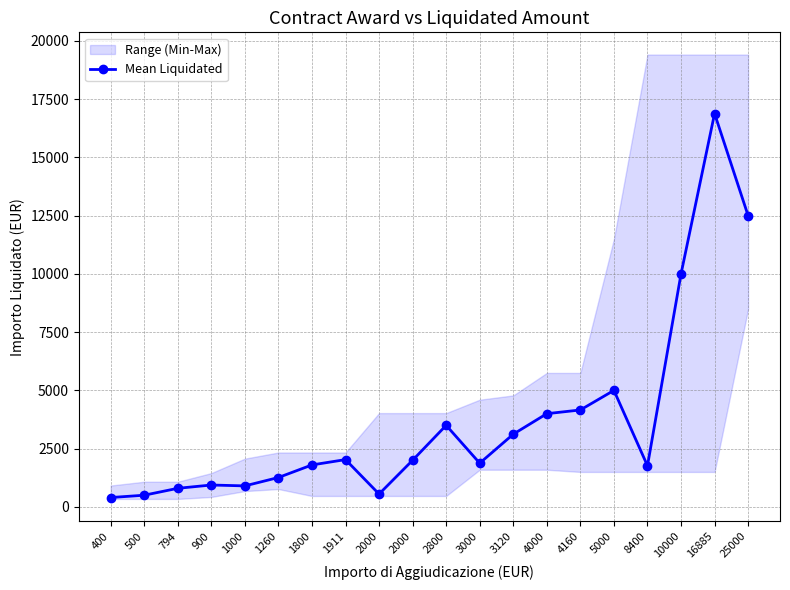

At which label is the value closest to 8642?

10000